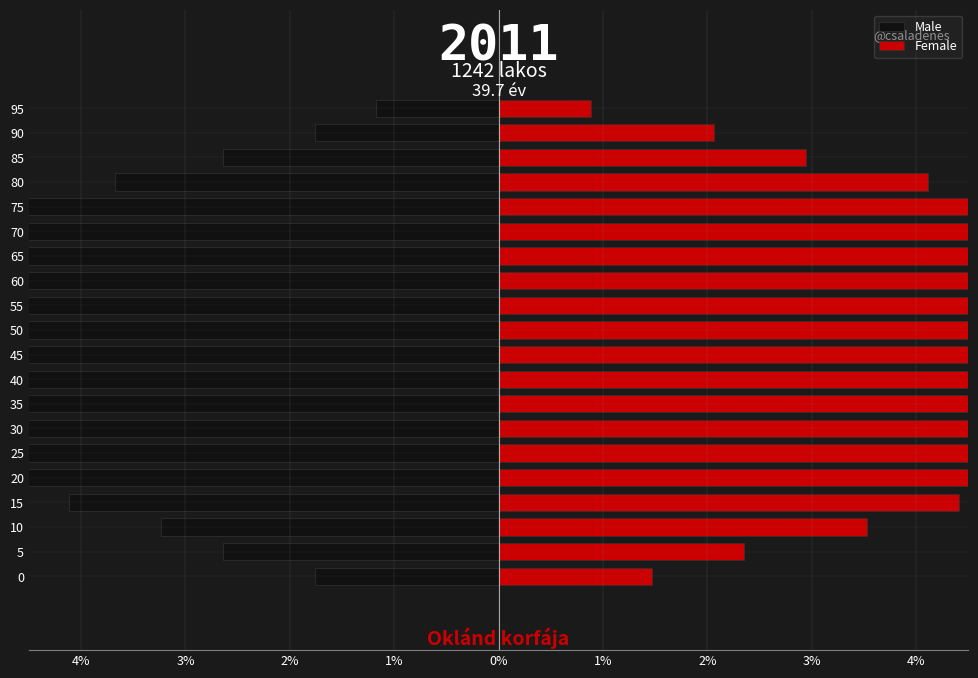

What is the difference between the highest and lowest values at 2%?

6.8